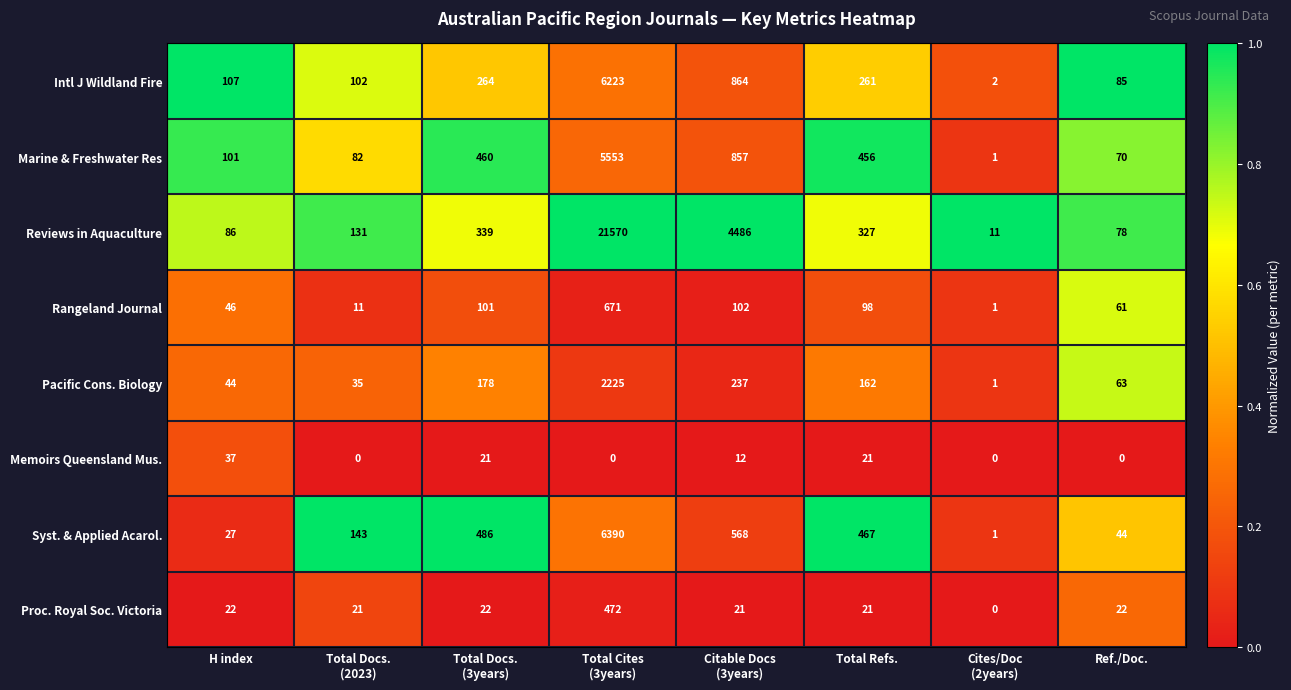

At which label does Memoirs Queensland Mus. first exceed 12?

H index